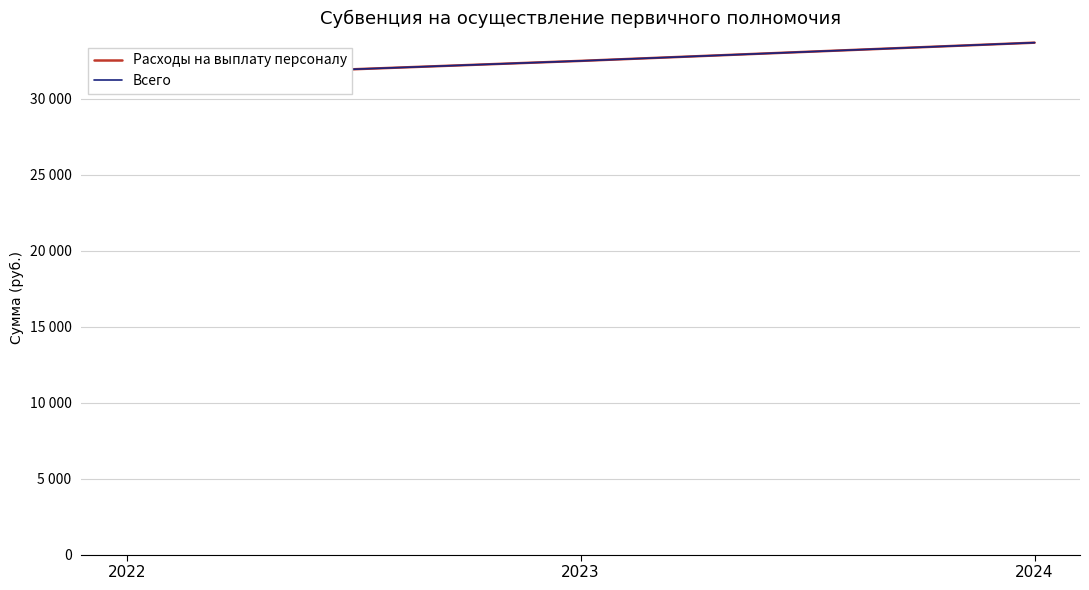

Between 2023 and 2024, which series saw the biggest shift?

Расходы на выплату персоналу